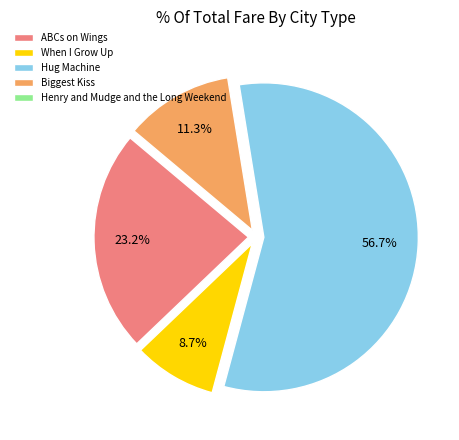

To the nearest percent, what portion does When I Grow Up represent?

9%